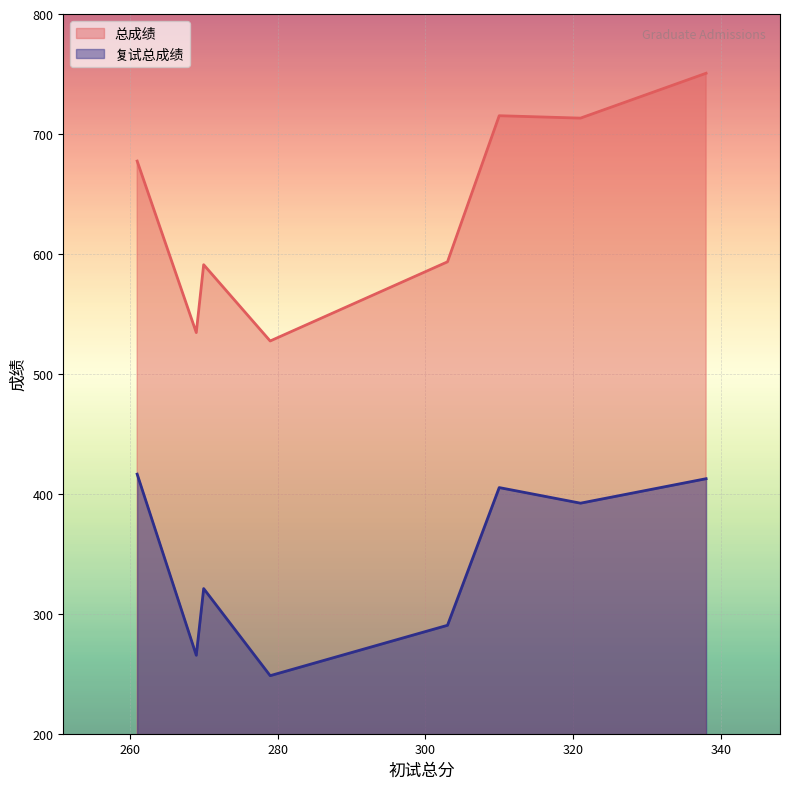

How many distinct data groups are displayed?

2